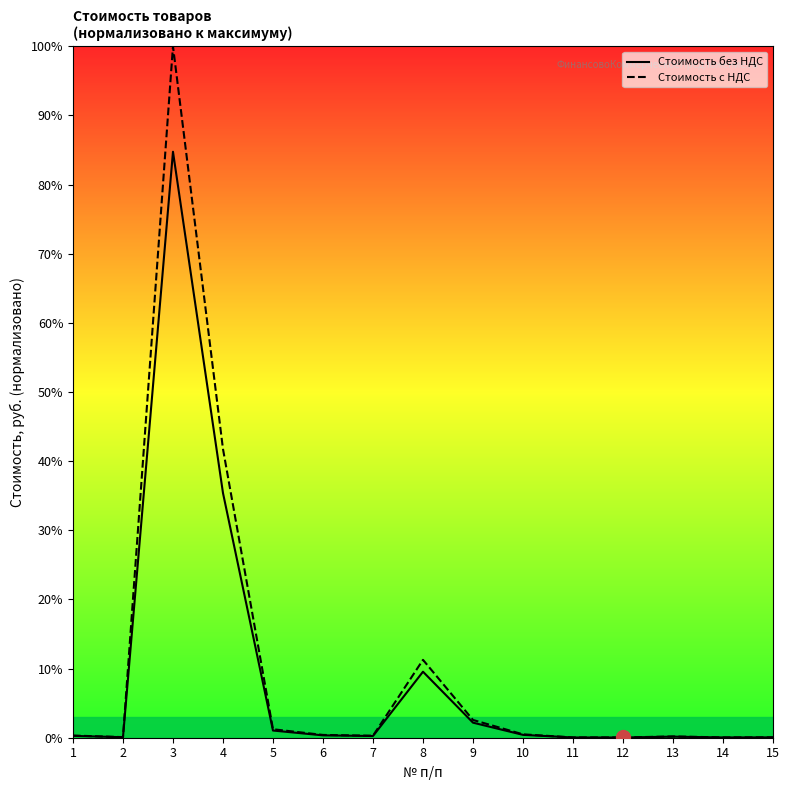

At how many categories does at least one series exceed 35?

2